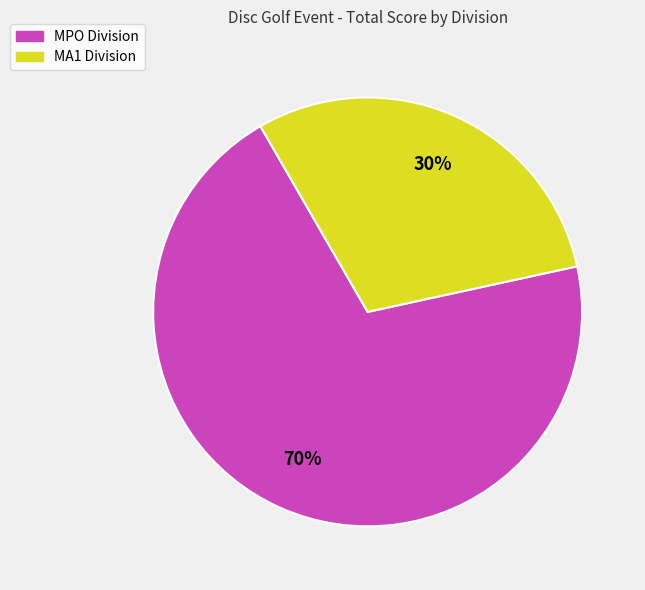

Does any single category account for the majority?

Yes